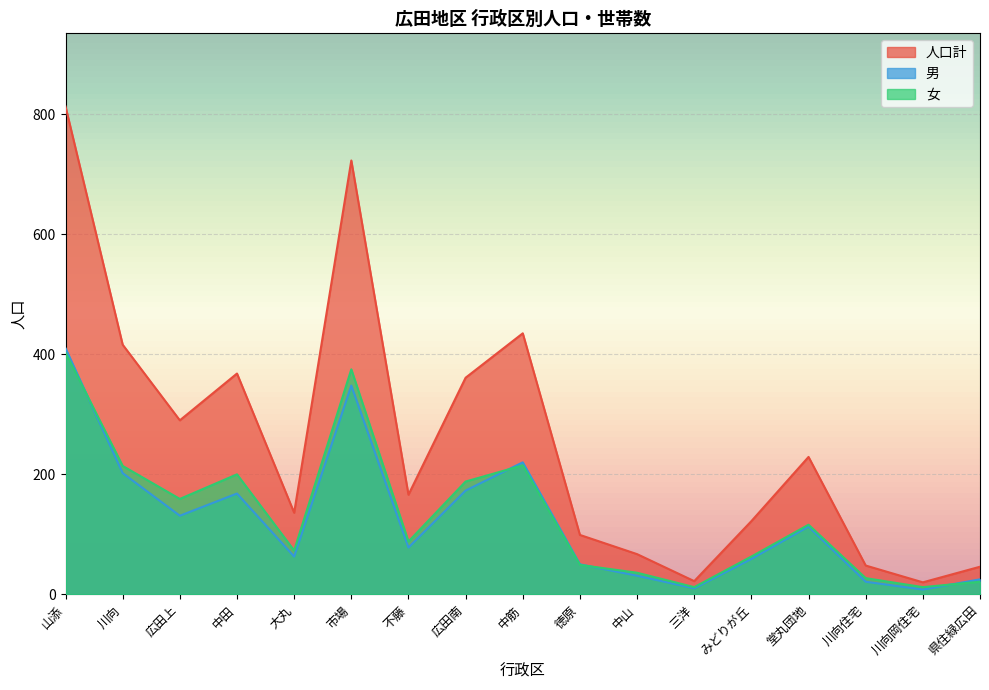

The 男 series shows 97 at 川向. True or false?

False